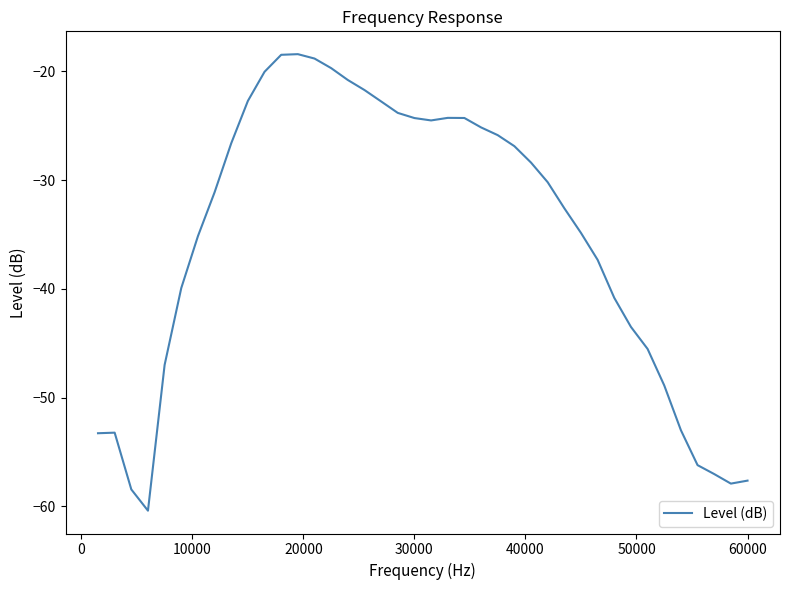

What is the maximum value shown in the chart?

-18.4